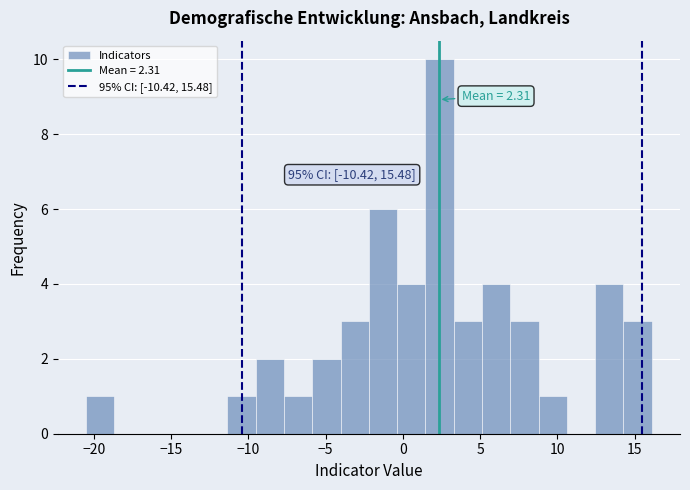

Read against the x-axis, roughly where is the centre of the tallest bar?

2.5